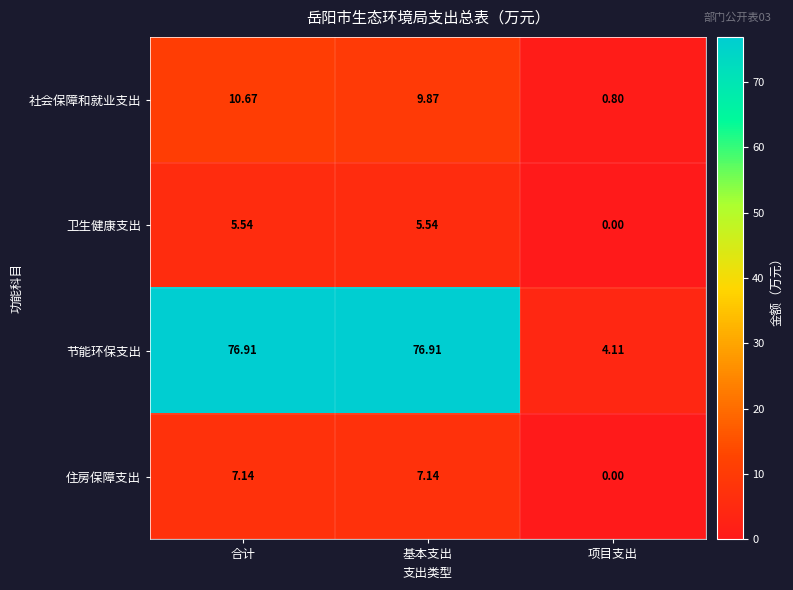

At which label does 社会保障和就业支出 reach its minimum?

项目支出